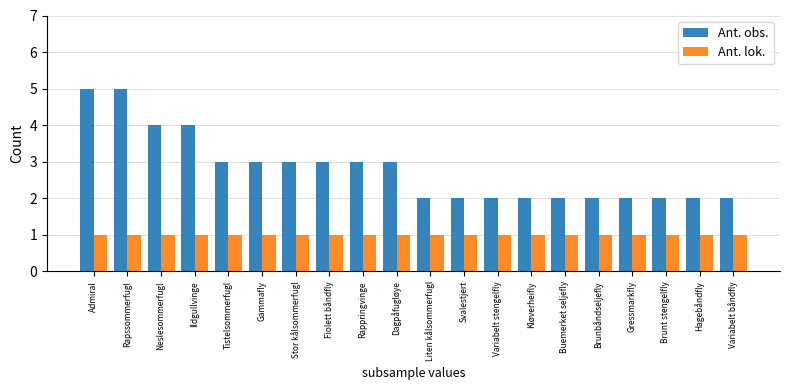

Rank the series by their maximum value, from lowest to highest.

Ant. lok., Ant. obs.